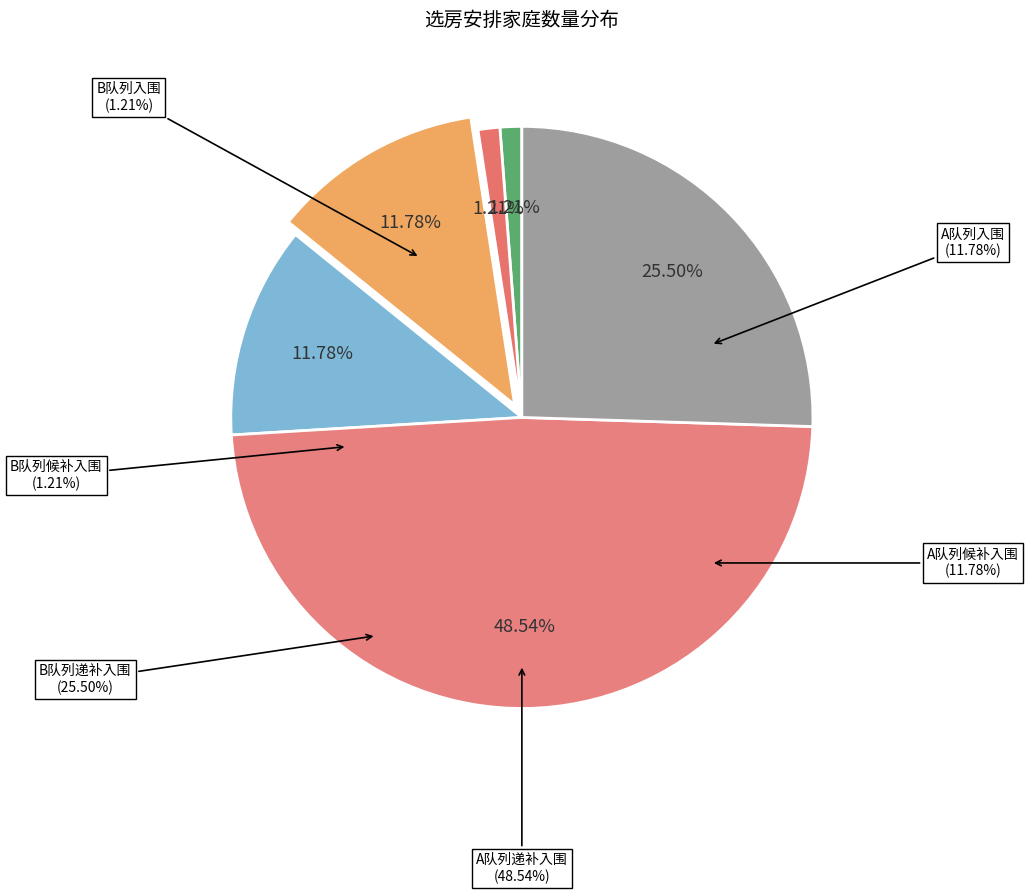

To the nearest percent, what is the difference between the largest and smallest slice percentages?

47%